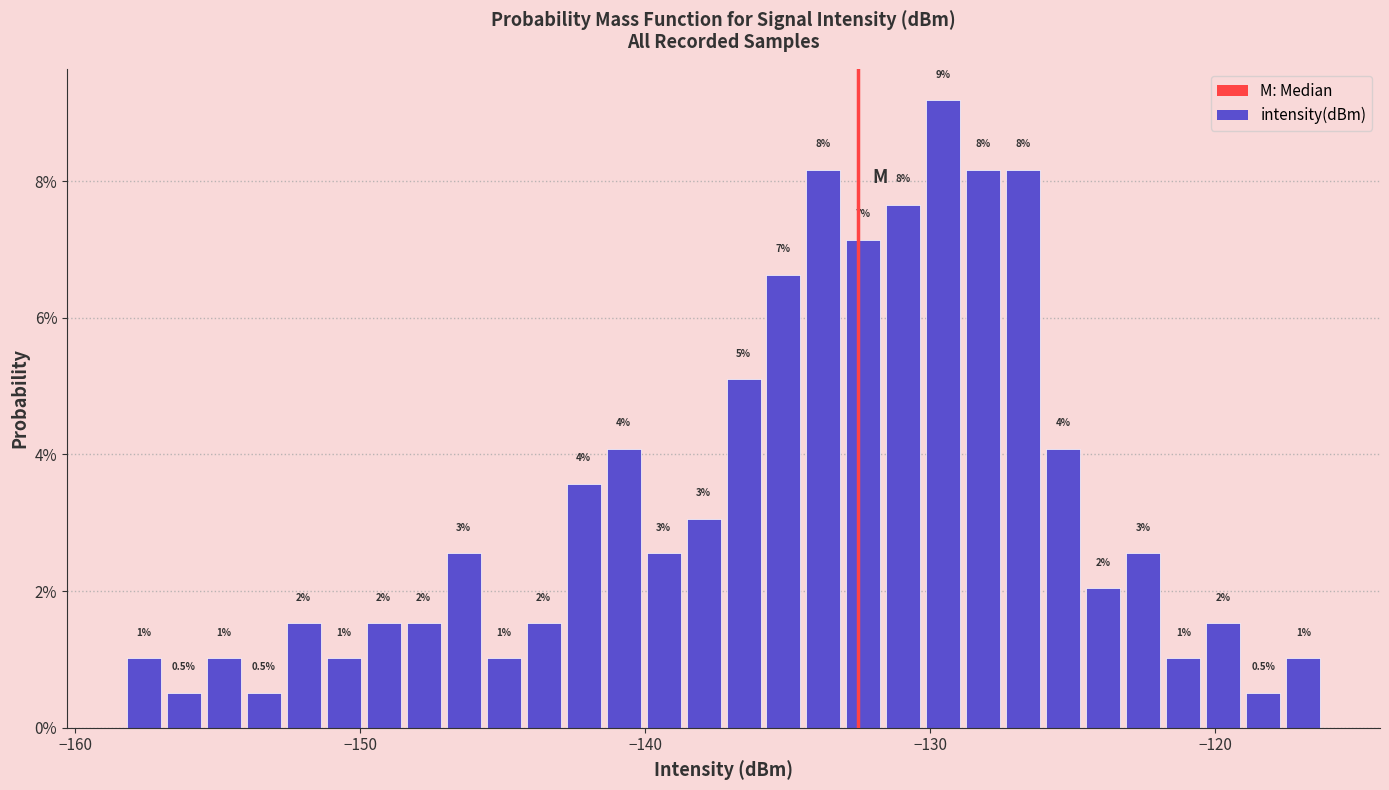

Read against the x-axis, roughly where is the centre of the tallest bar?

-130